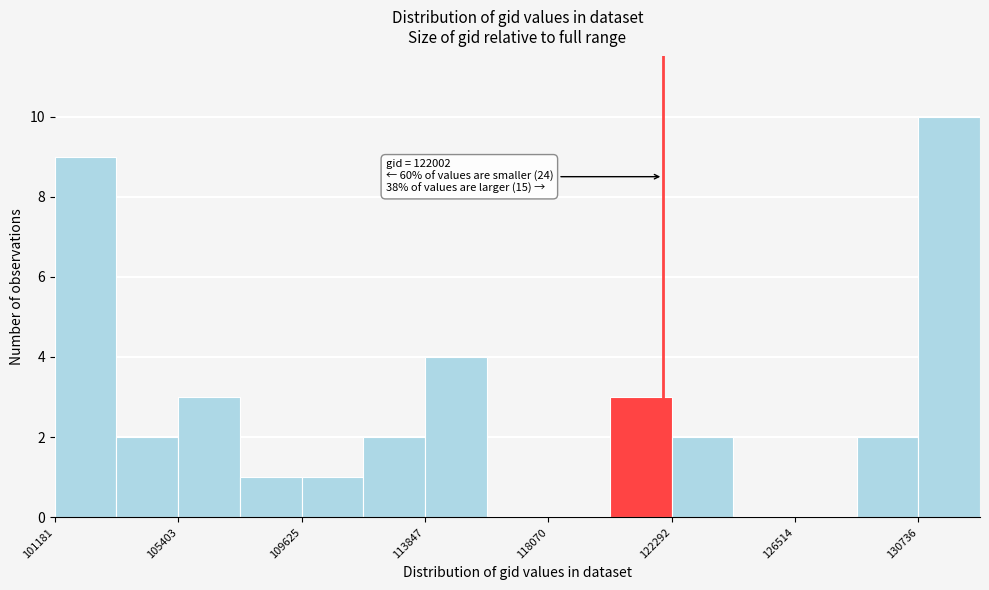

Over which range of the x-axis is the bar tallest?

130500 to 133000